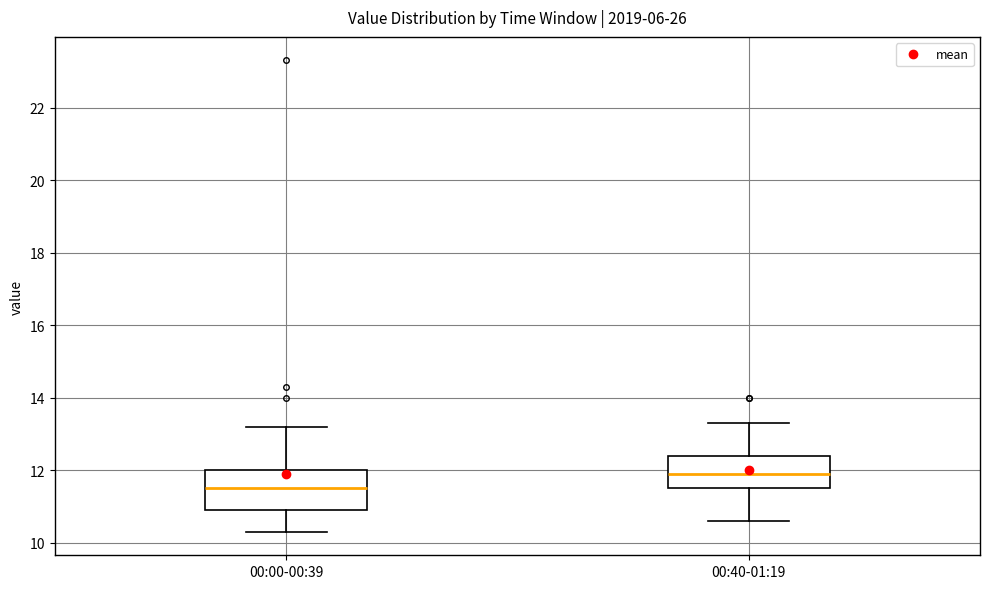

Which box has the lowest median line?

00:00-00:39